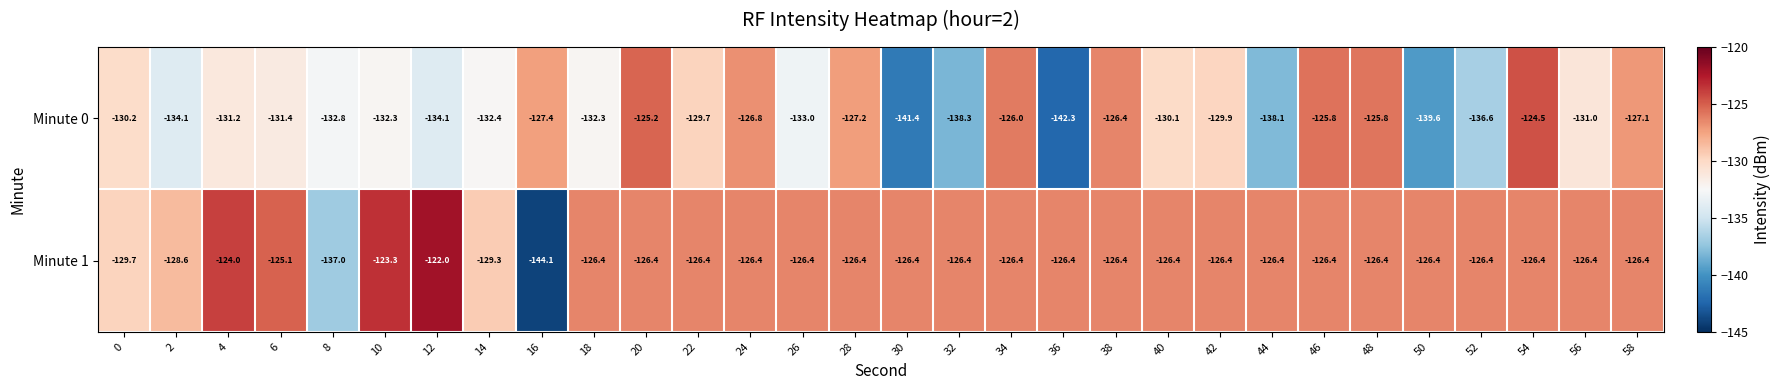

How many categories are shown in the chart?

30